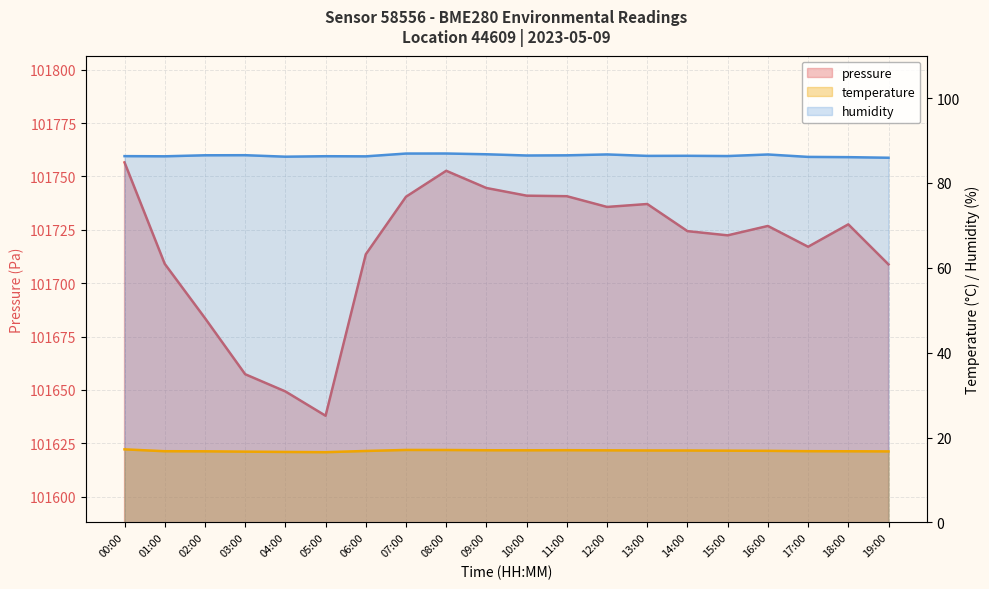

What is the spread (max minus min) of values at 05:00?

101621.3